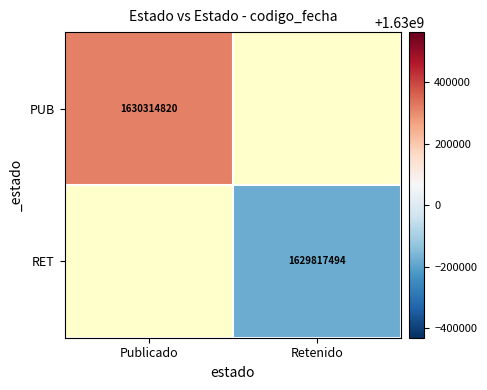

Is the value of RET at Retenido greater than the value of PUB at Retenido?

No